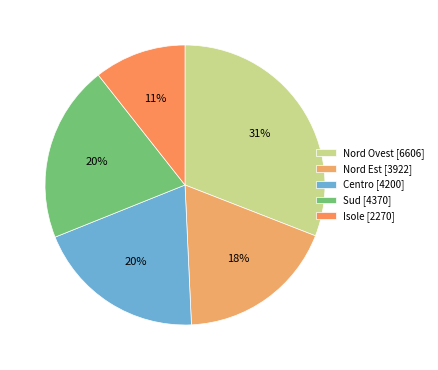

True or false: Nord Ovest accounts for 43% of the total.

False